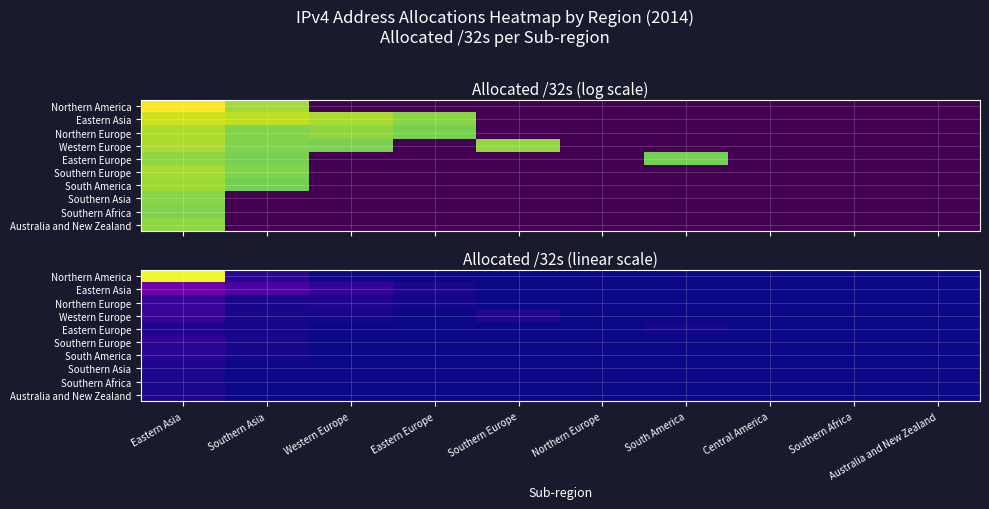

How many values in Western Europe are above zero?

4